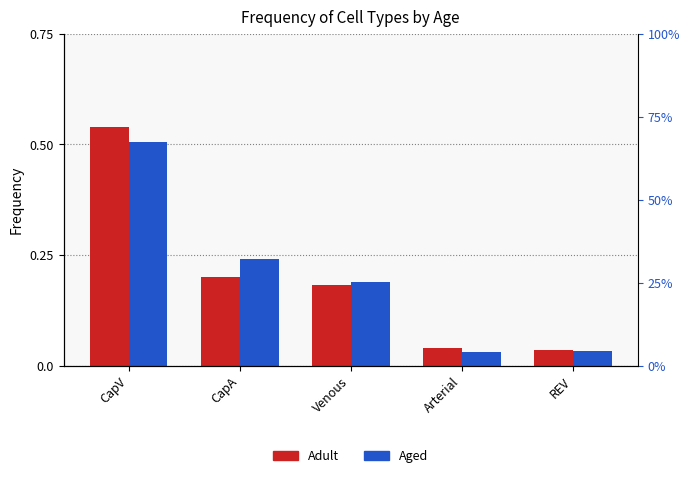

How many bars are there in total?

10